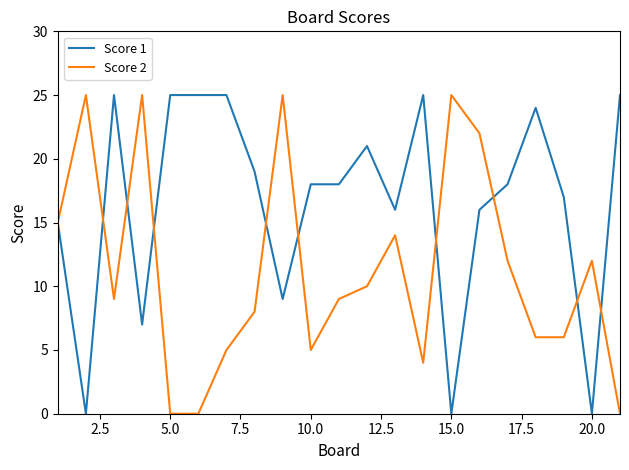

Which series has the largest total across all categories?

Score 1